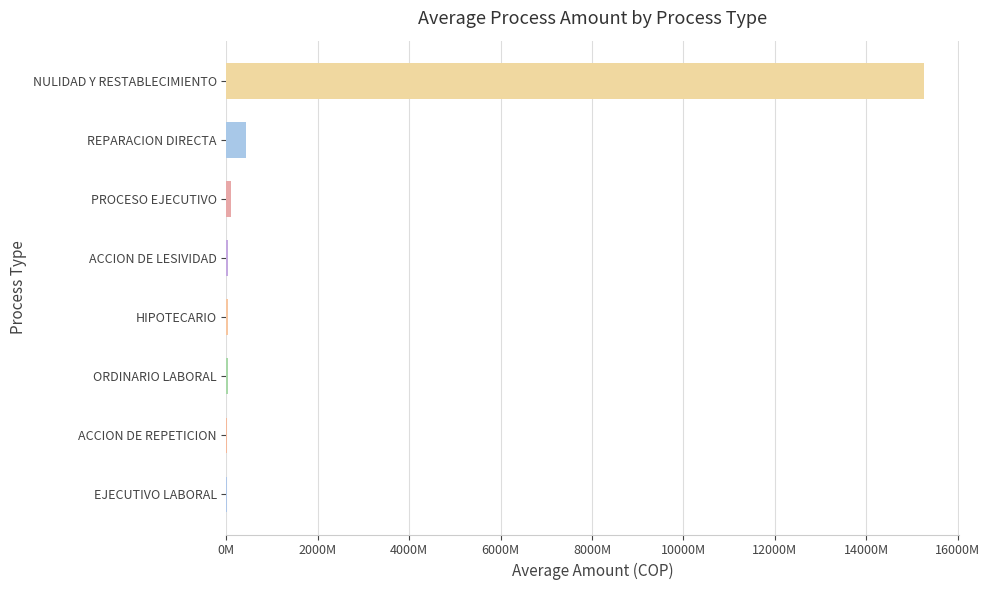

What is the average value?

1993800603